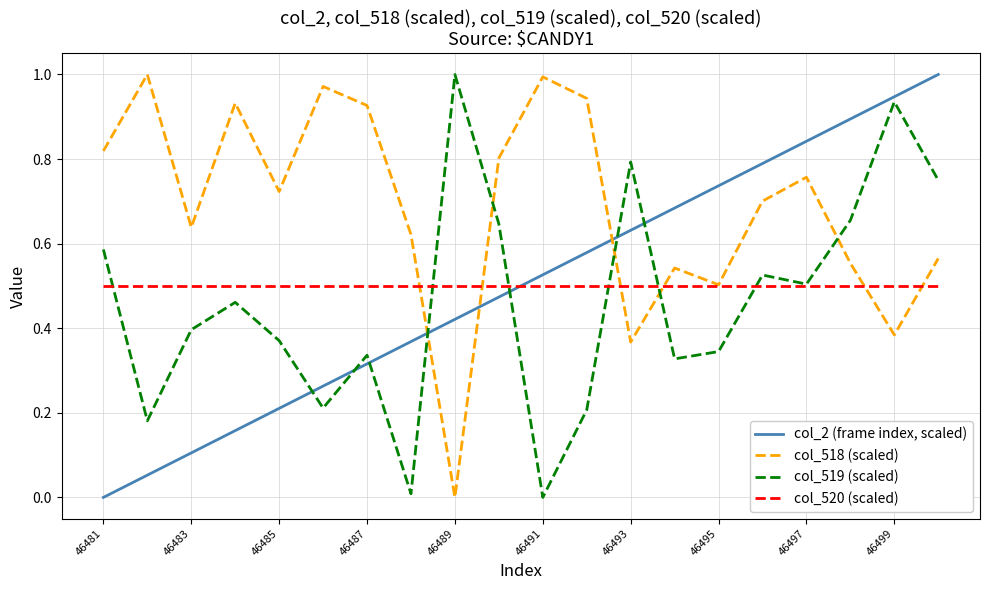

How many intersections are there between col_519 (scaled) and col_2 (frame index, scaled)?

7